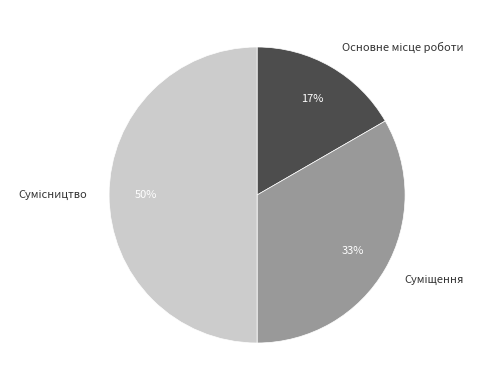

To the nearest percent, what is the average slice percentage?

33%